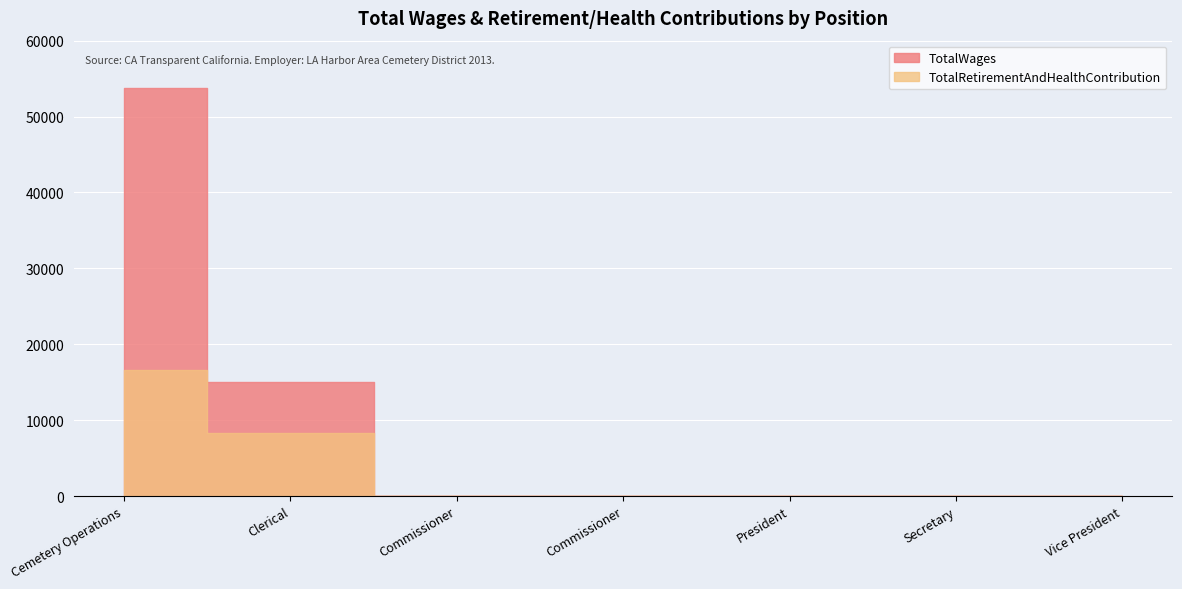

True or false: TotalWages and TotalRetirementAndHealthContribution intersect in this chart.

False